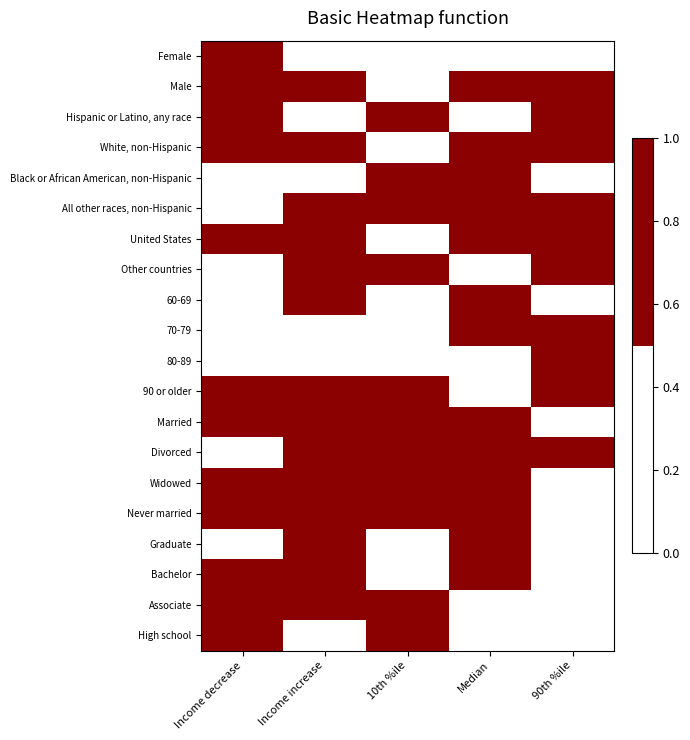

What is the difference between the highest and lowest values at Income decrease?

1